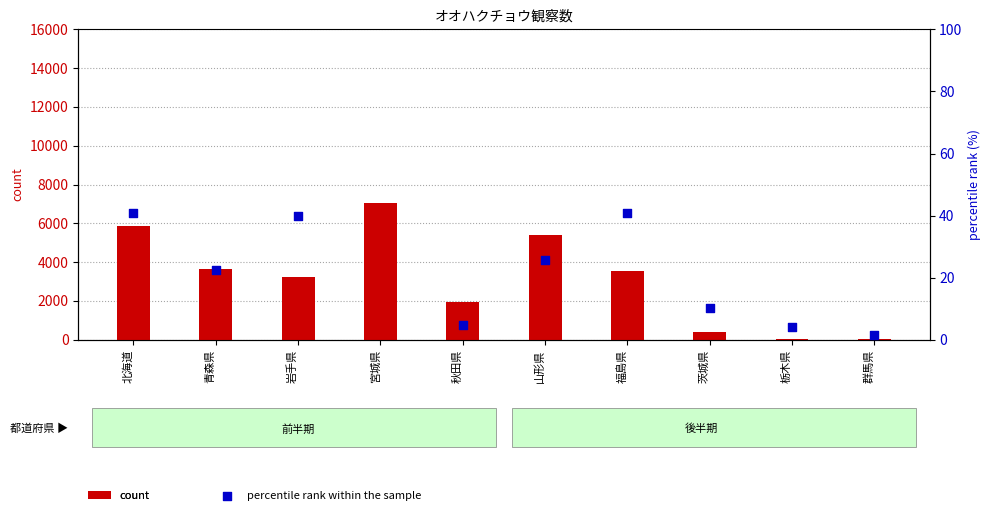

Which series has the largest total across all categories?

count